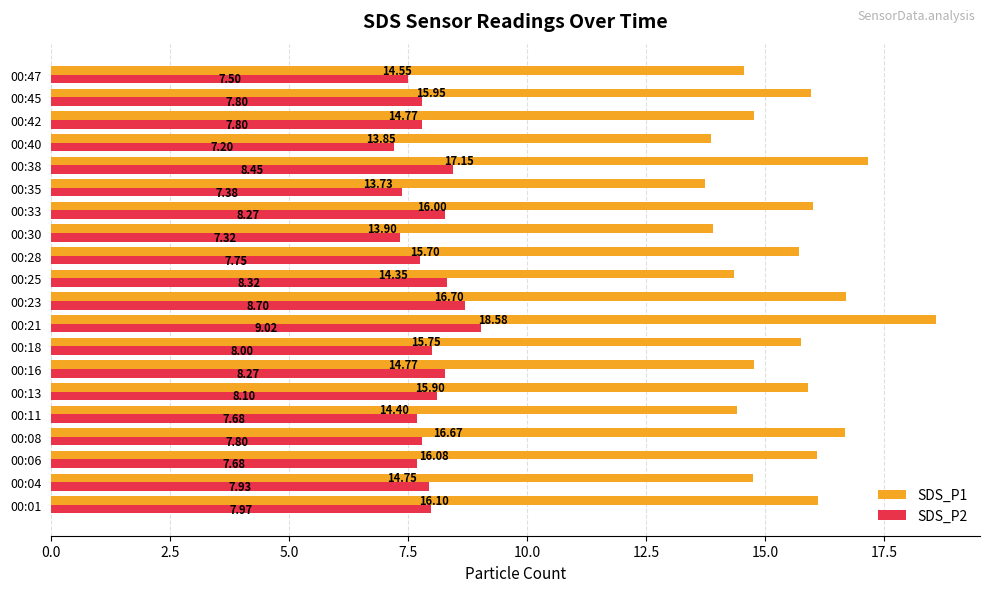

What is the total value across all series at 00:35?

21.1